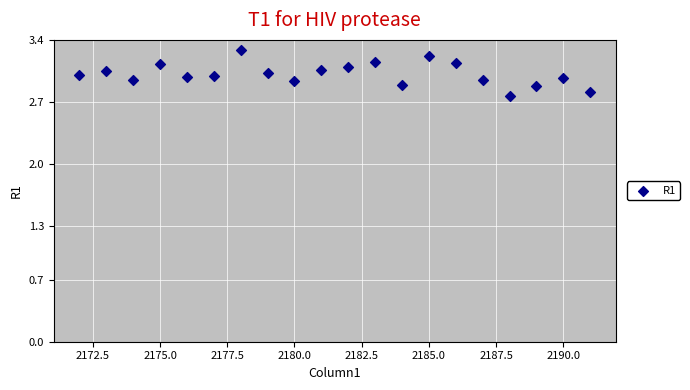

What is the range of X values (max minus min)?

19.0